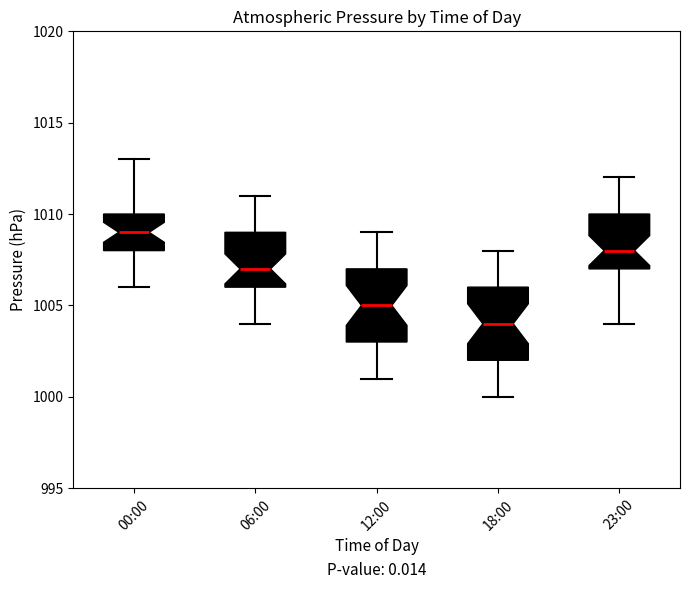

Which box has the lowest median line?

18:00